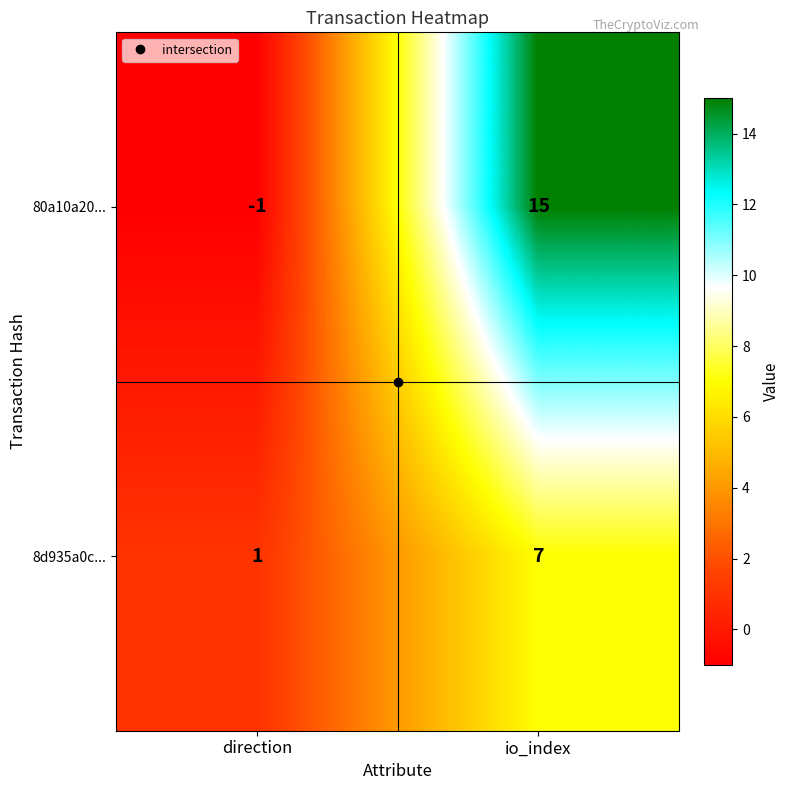

What is the sum of all 80a10a20... values?

14